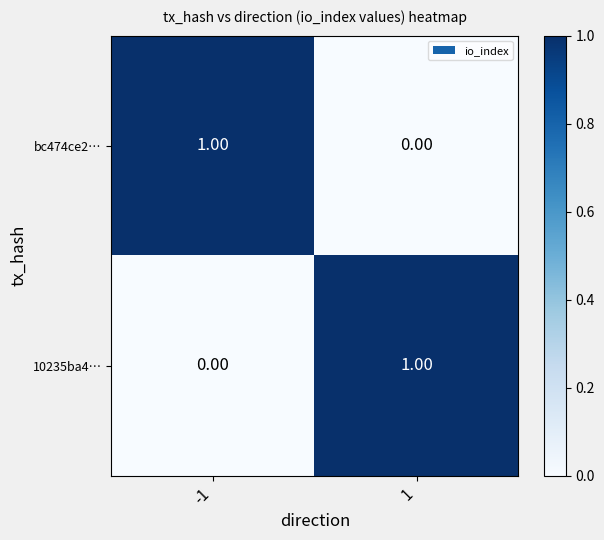

Rank the categories by bc474ce2… value from highest to lowest.

-1, 1